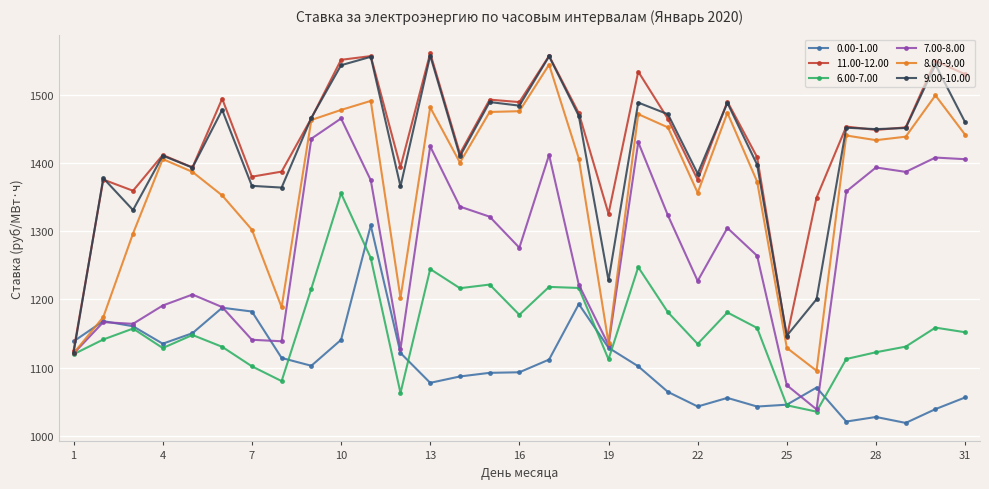

True or false: 9.00-10.00 has more than 2 points higher than both neighbors.

True